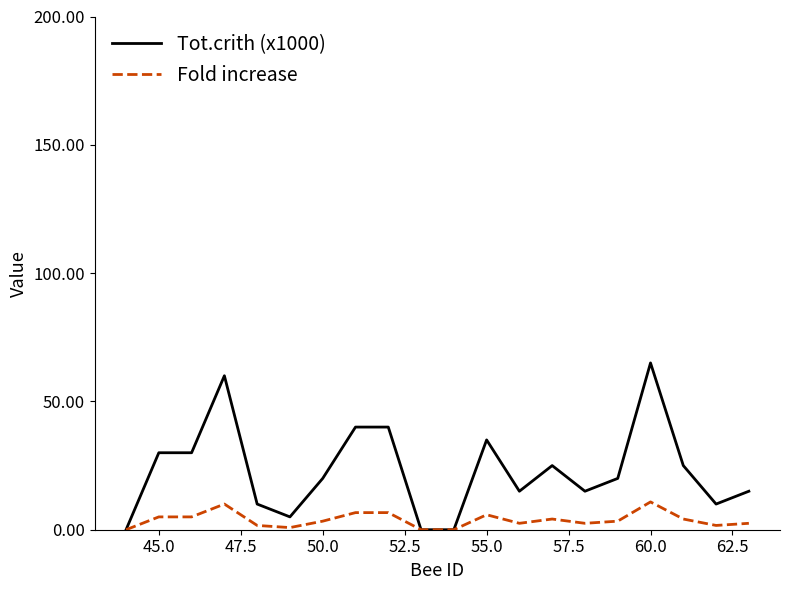

Which series has the widest spread of values?

Tot.crith (x1000)